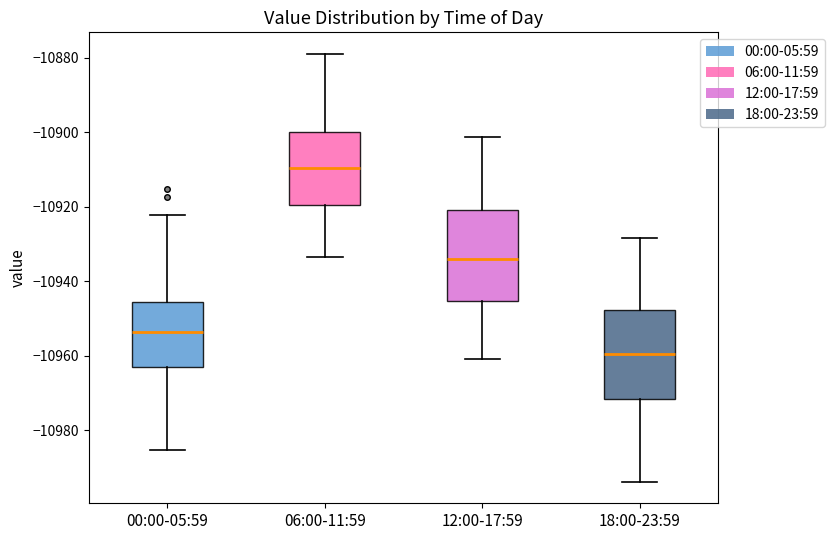

Reading left to right, read every box against the y-axis: the position of its median line, the range the box covers, and the ends of its whiskers. The values are not printed on the chart, so give them approximately, as read against the axis.

00:00-05:59: median -10954, box -10964 to -10946, whiskers -10986 to -10922
06:00-11:59: median -10910, box -10920 to -10900, whiskers -10934 to -10878
12:00-17:59: median -10934, box -10946 to -10920, whiskers -10960 to -10902
18:00-23:59: median -10960, box -10972 to -10948, whiskers -10994 to -10928